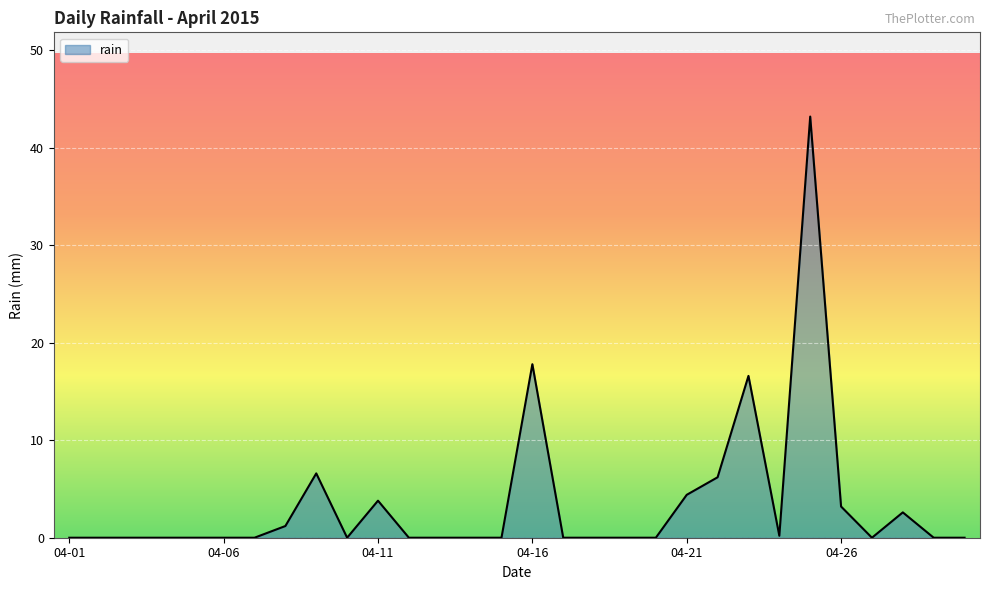

What is the greatest value displayed?

43.2